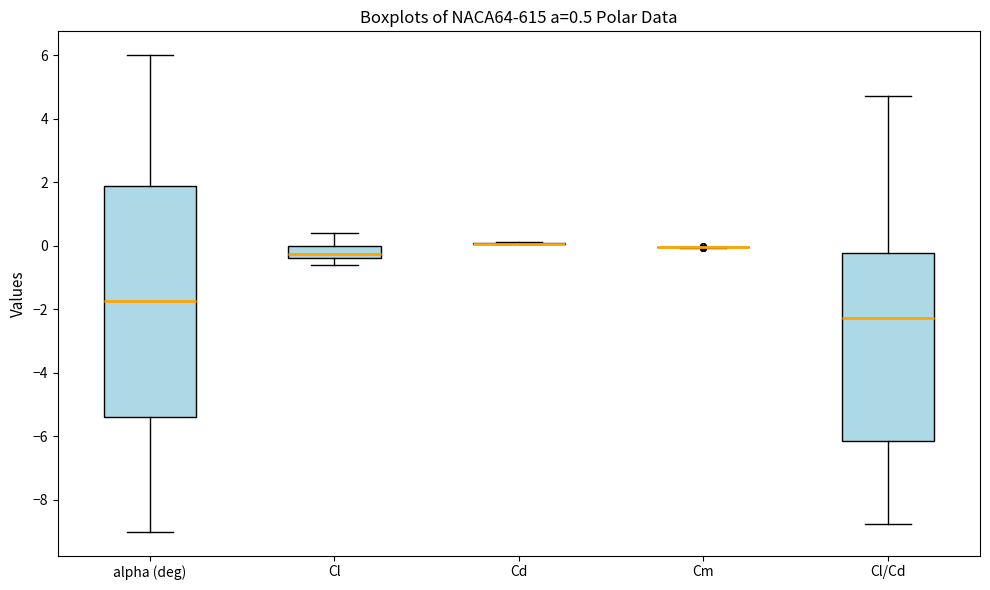

Which box is the tallest, from its lower edge to its upper edge?

alpha (deg)